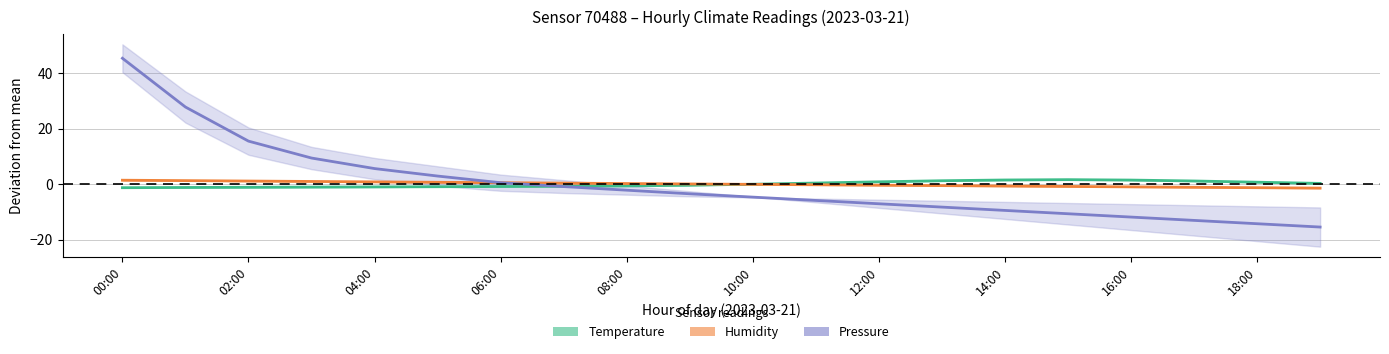

True or false: Temperature and Pressure cross at least once.

True